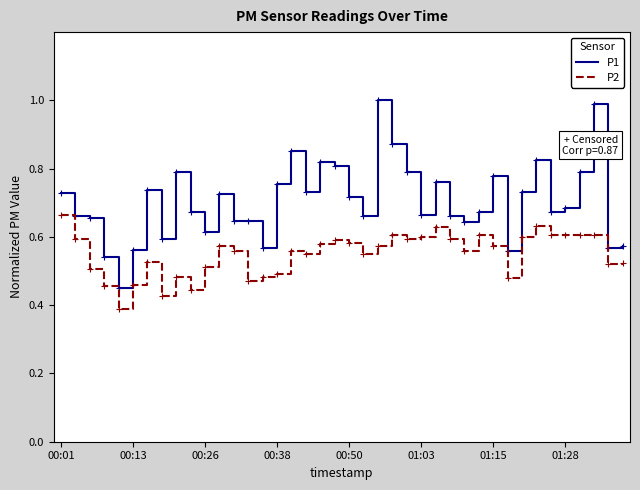

What is the maximum value shown in the chart?

1.0